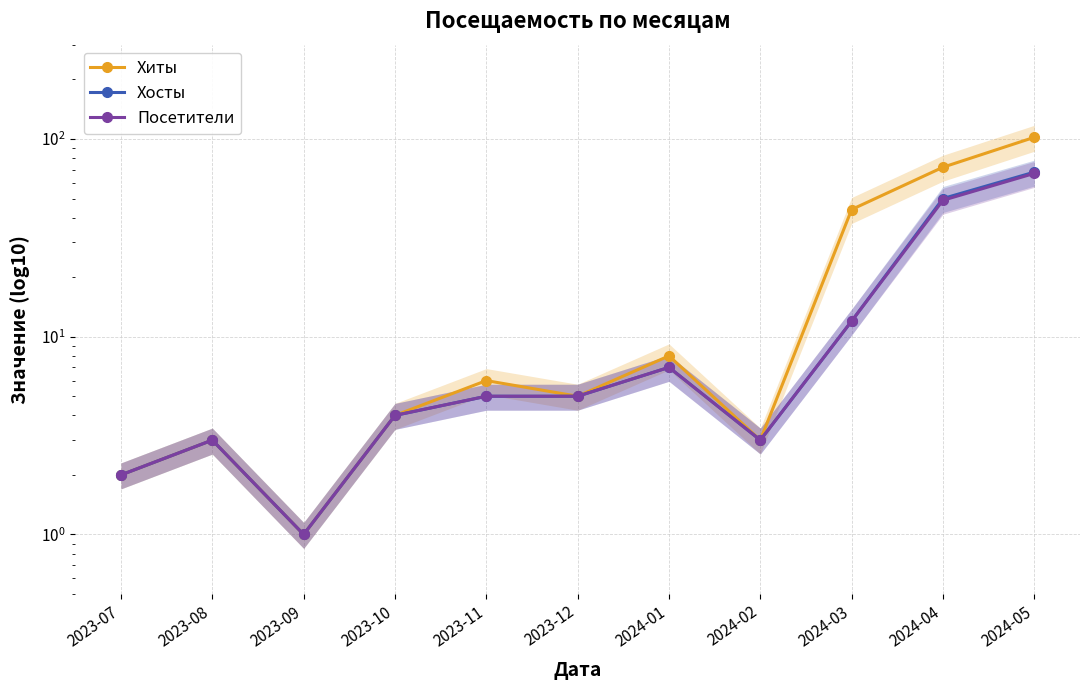

Reading left to right, what are all the values shown in this chart?

Хиты: 2	3	1	4	6	5	8	3	44	72	102
Хосты: 2	3	1	4	5	5	7	3	12	50	68
Посетители: 2	3	1	4	5	5	7	3	12	49	67